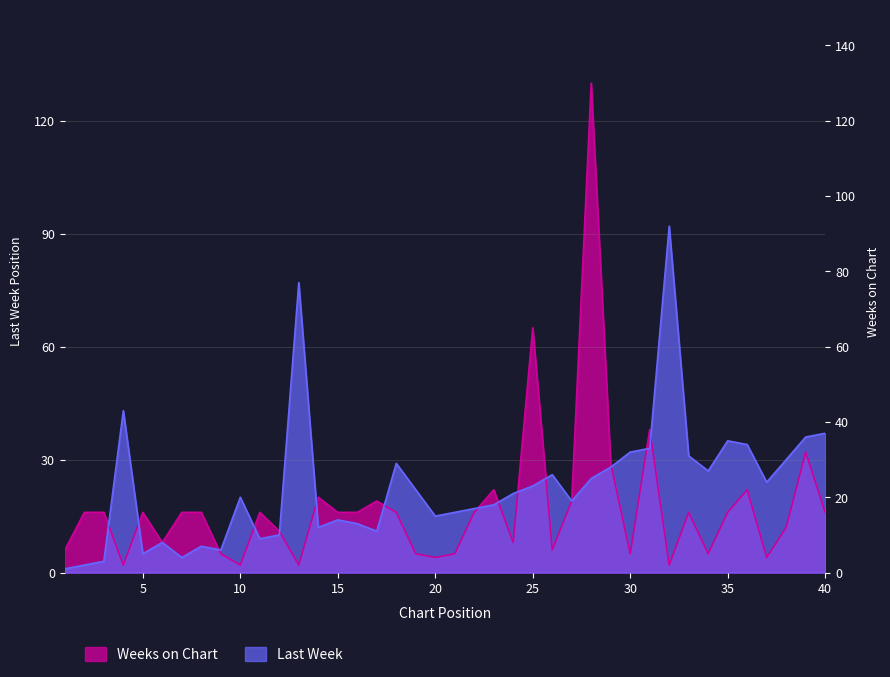

Which label corresponds to the largest value in the chart?

28